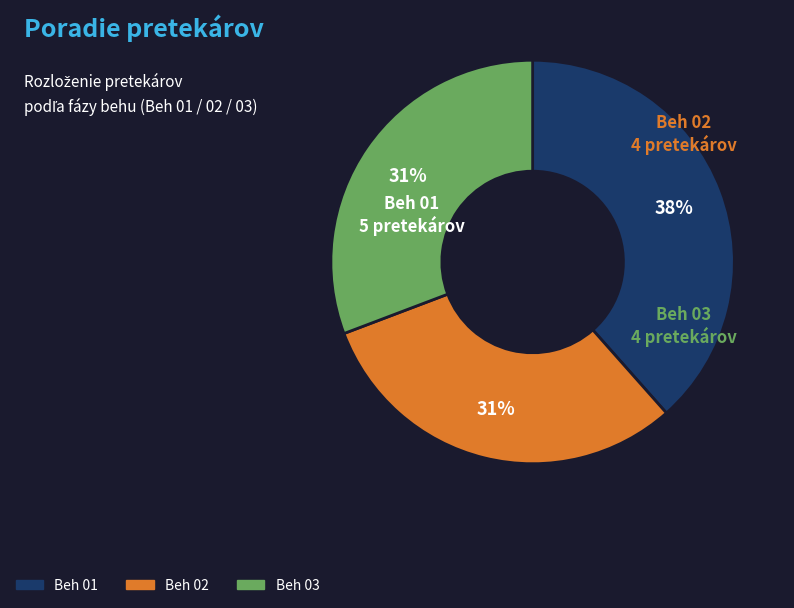

To the nearest percent, what is the average slice percentage?

33%